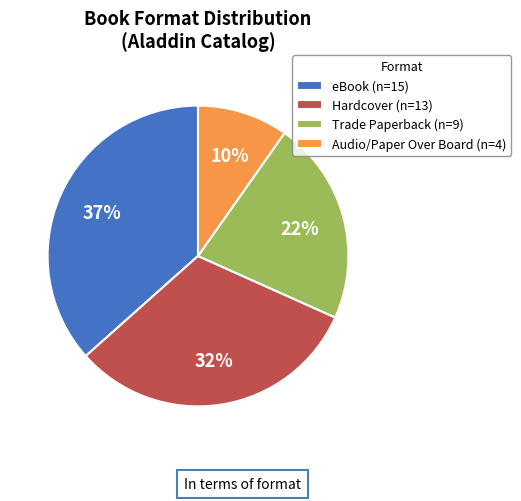

Rank the categories by value from lowest to highest.

Audio/Paper Over Board (n=4), Trade Paperback (n=9), Hardcover (n=13), eBook (n=15)